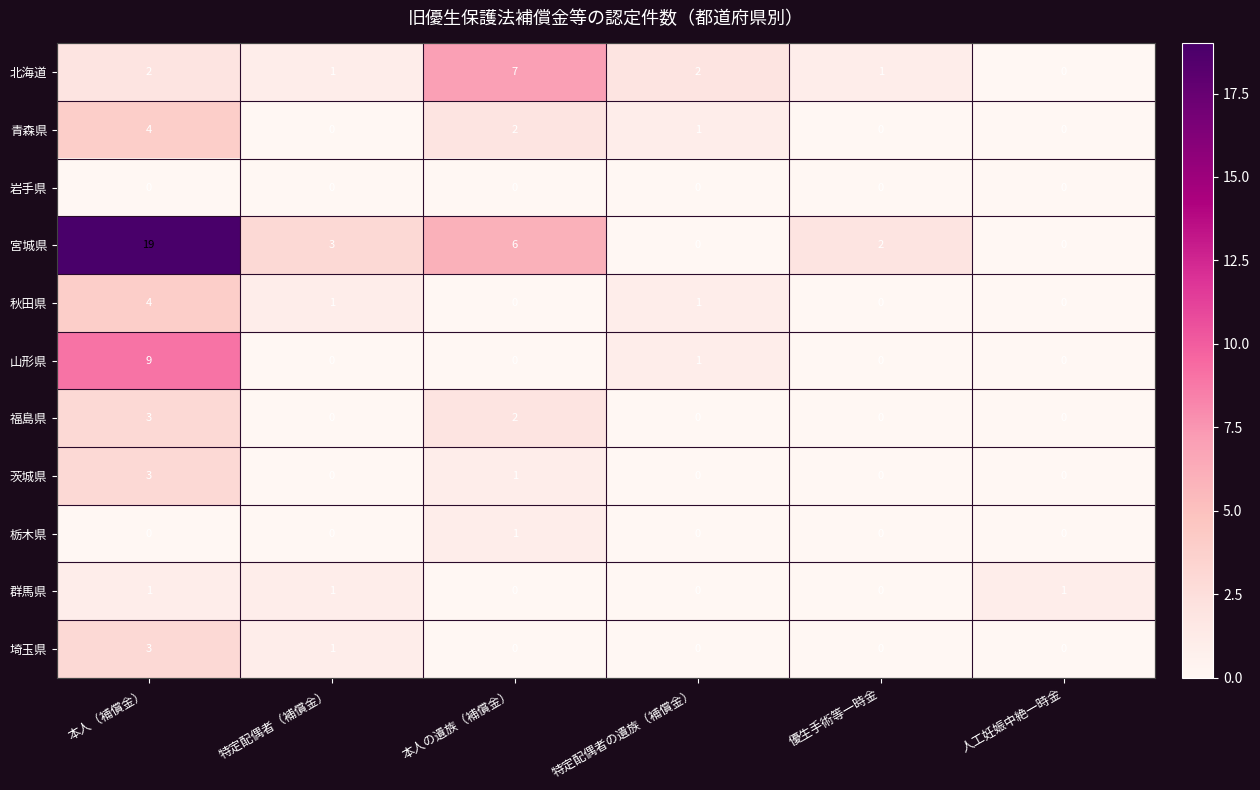

What is the spread (max minus min) of values at 本人（補償金）?

19